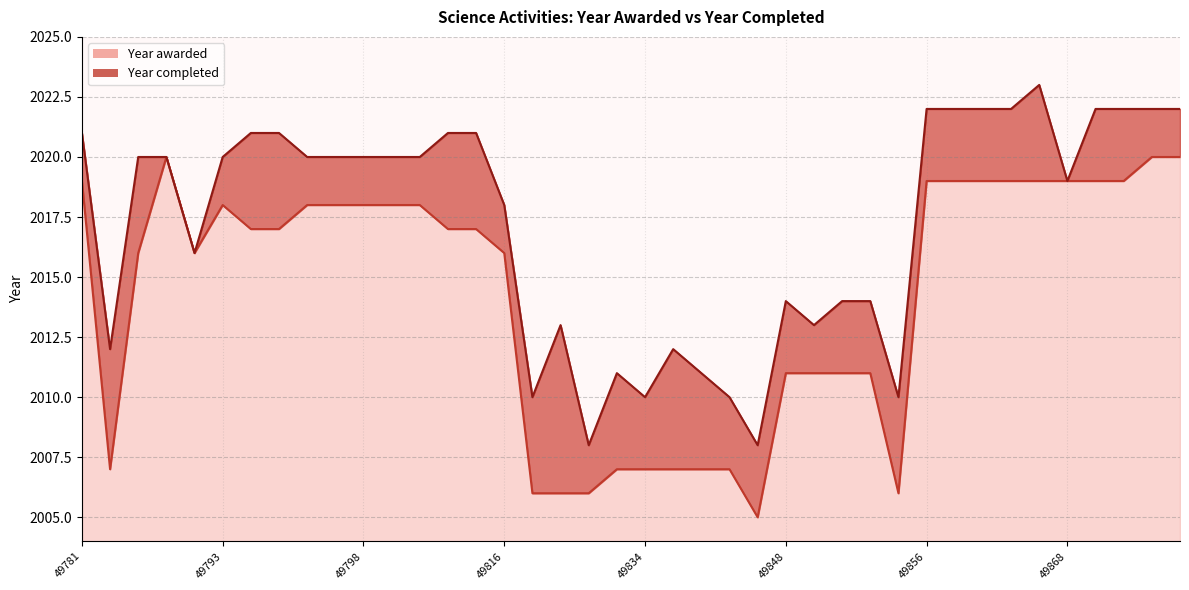

How many series are shown in this chart?

2